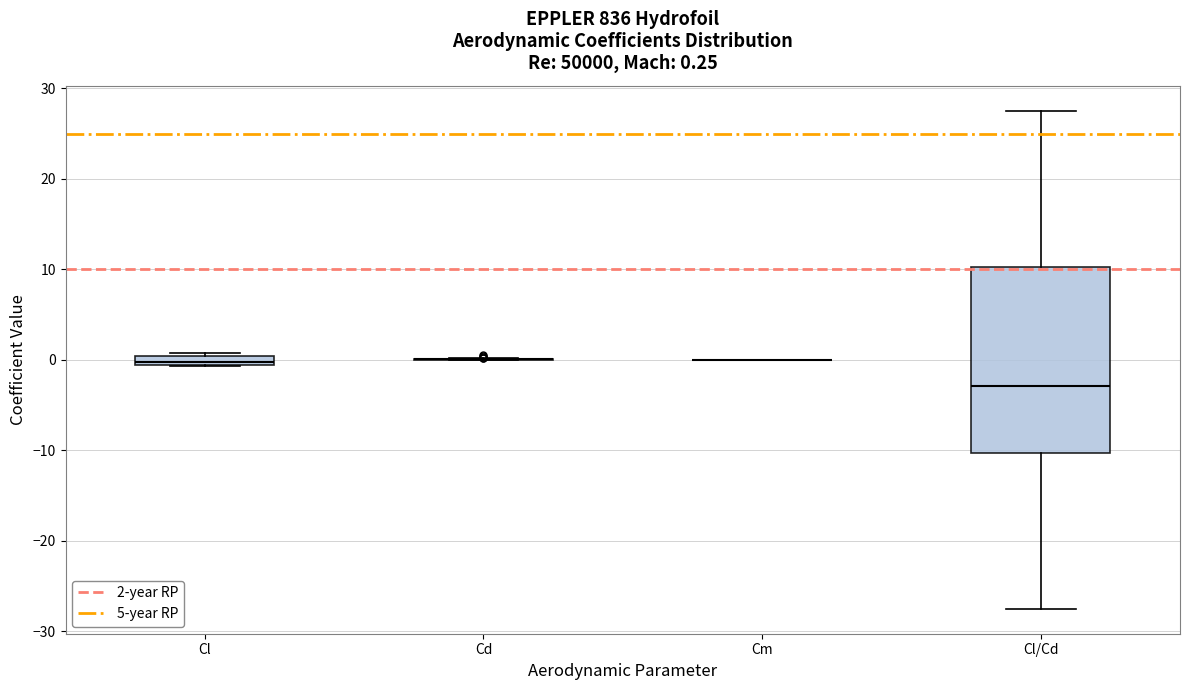

Which box is the tallest, from its lower edge to its upper edge?

Cl/Cd